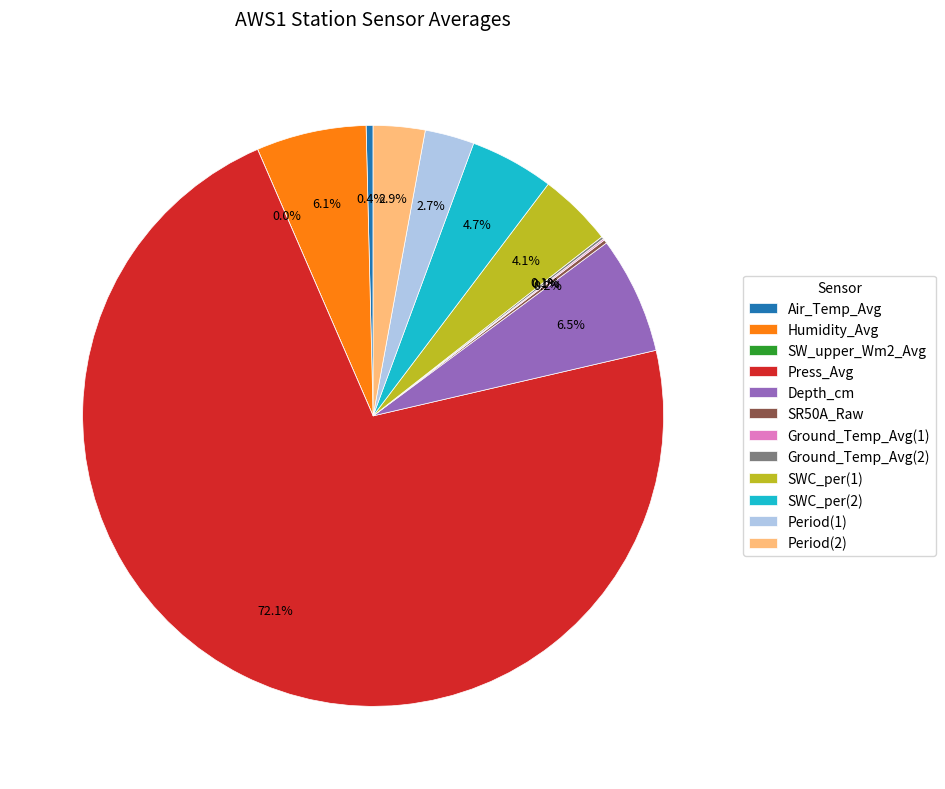

Is it true that Humidity_Avg is 6% of the pie?

True